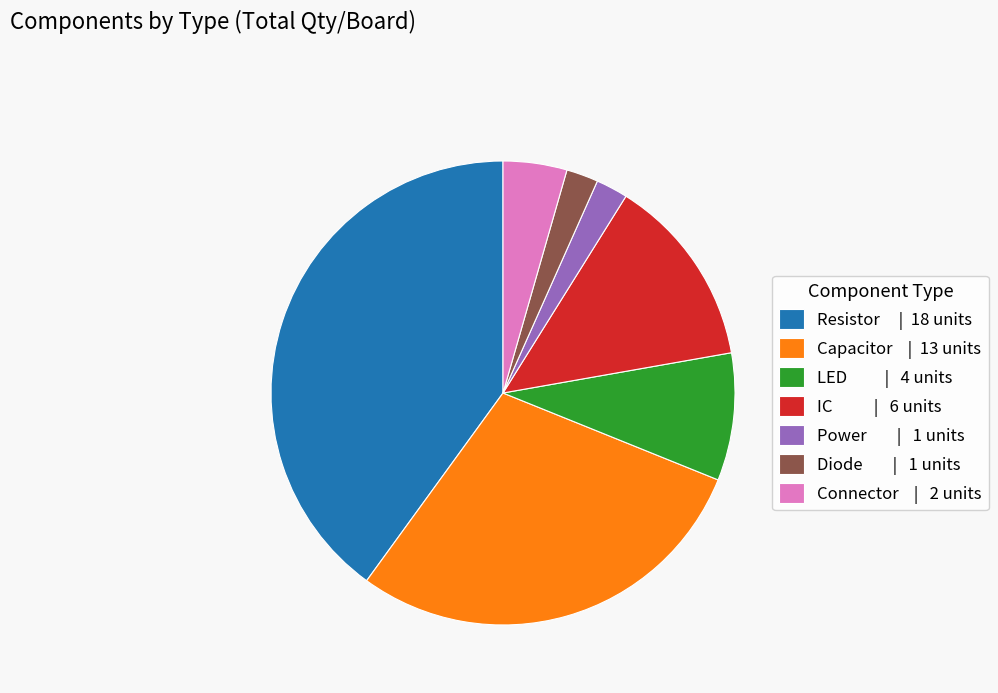

Which has a higher value, LED | 4 units or Connector | 2 units?

LED | 4 units